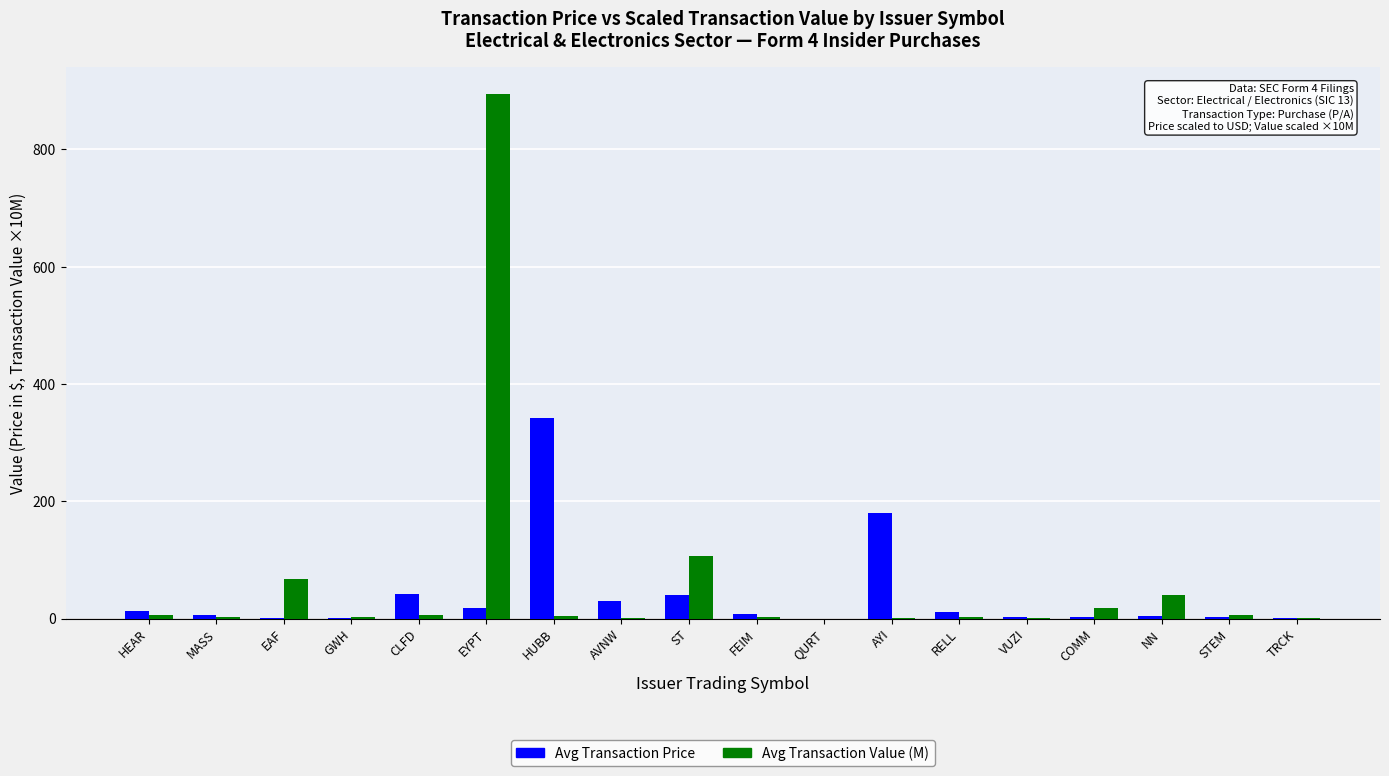

What is the highest value of the Avg Transaction Price series?

342.7